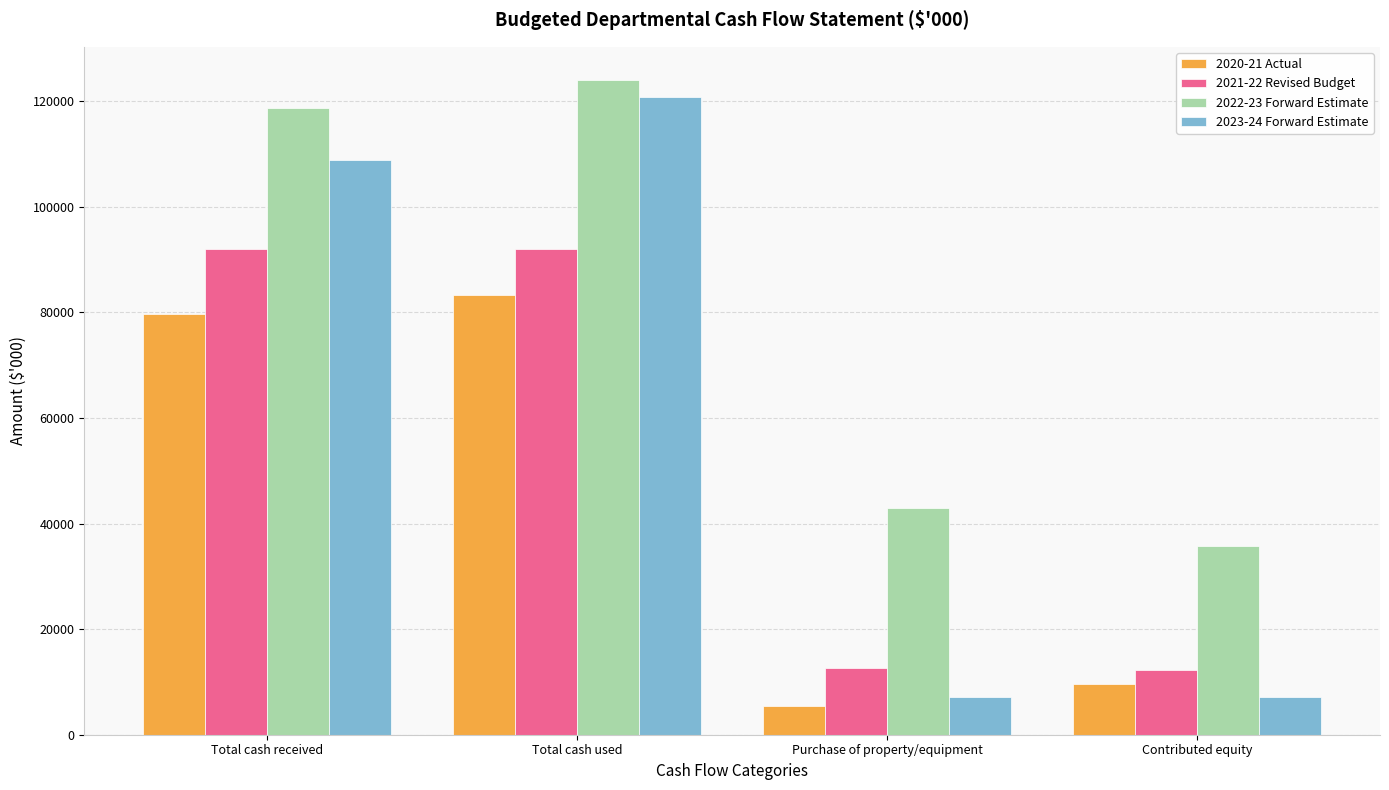

True or false: 2022-23 Forward Estimate has a value of 35770 at Contributed equity.

True